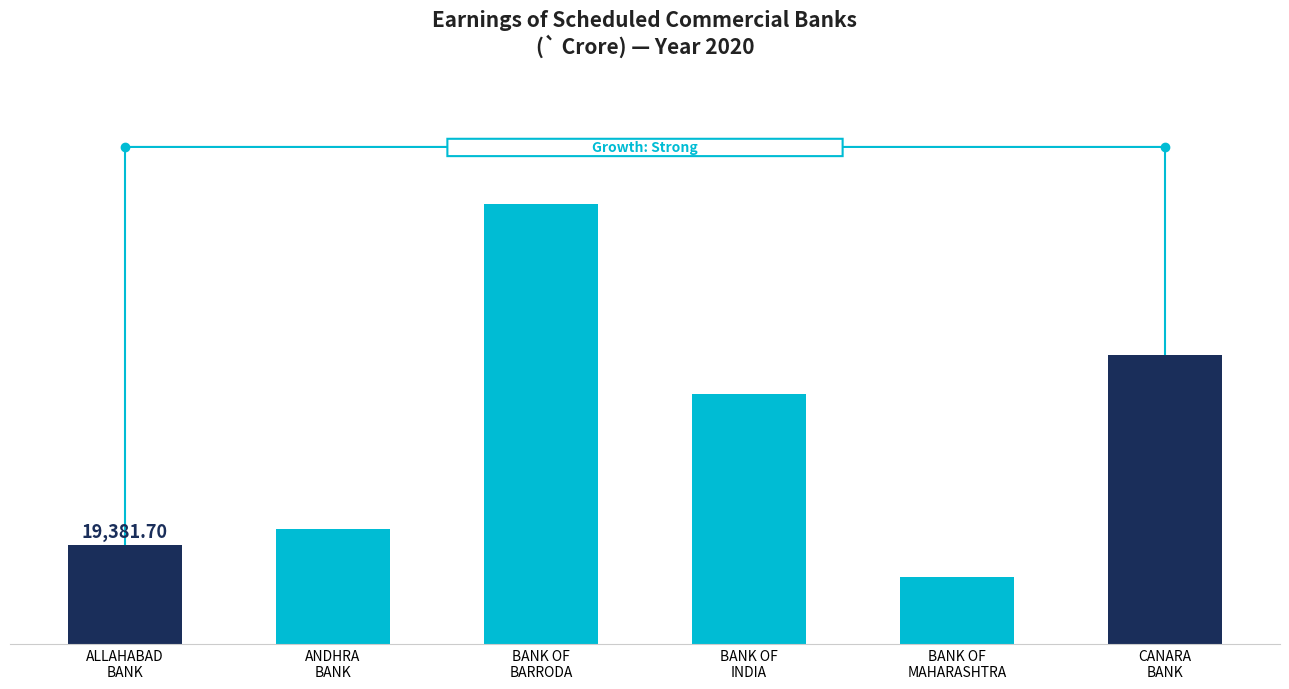

What value does the data have at ANDHRA
BANK?

22527.1